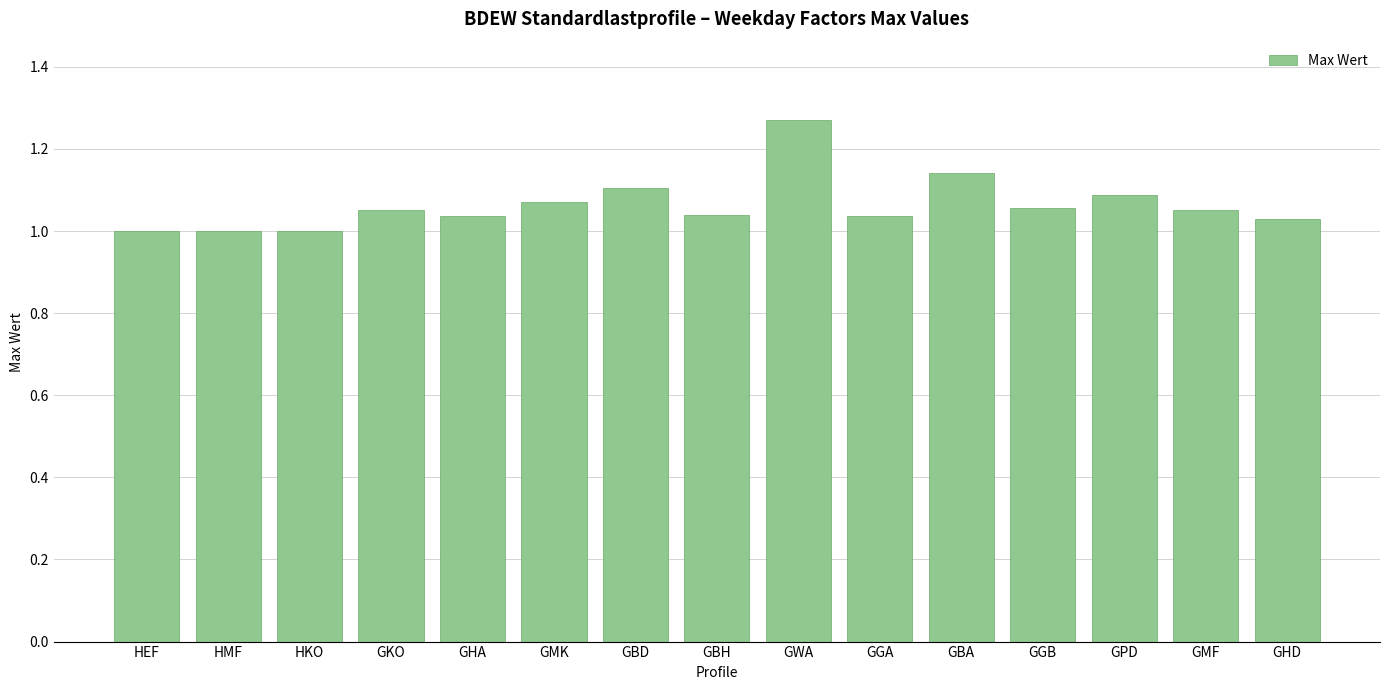

The chart shows a value of 1.1 at GPD. True or false?

True